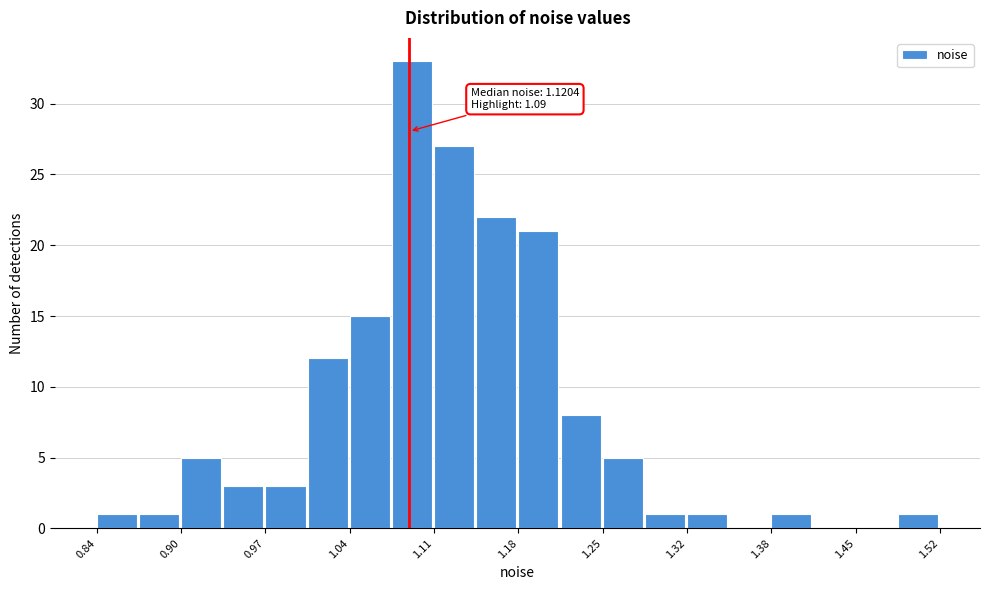

Around what value on the x-axis is the tallest bar? Give the approximate position of its centre, as read against the axis.

1.09